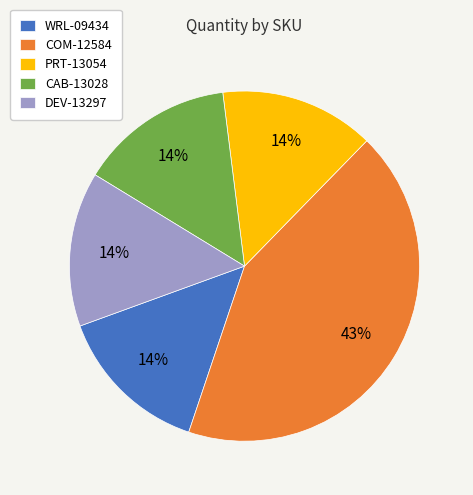

To the nearest percent, what is the average slice percentage?

20%